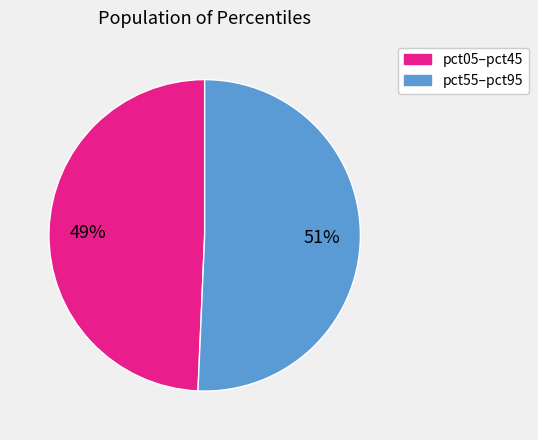

To the nearest percent, what is the average slice percentage?

50%